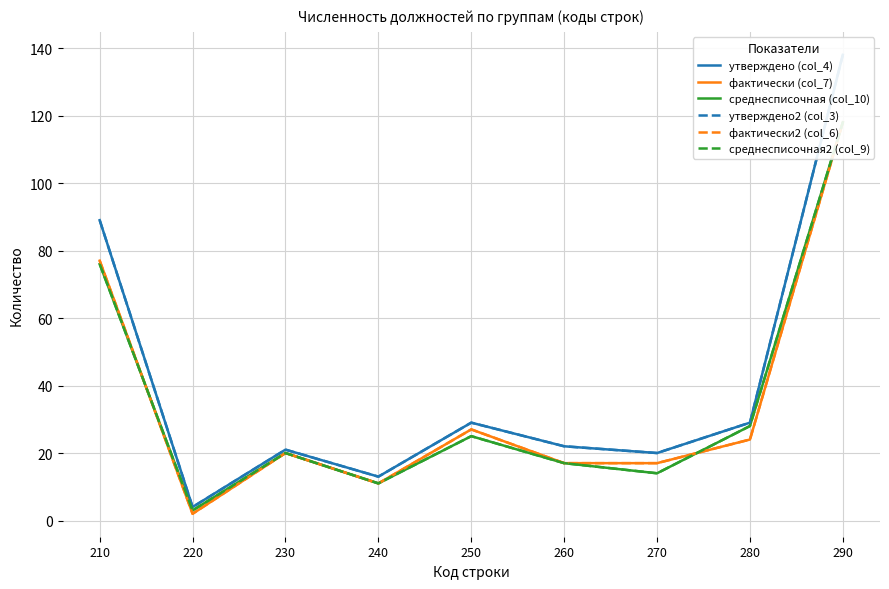

What is the total value across all series at 250?

162